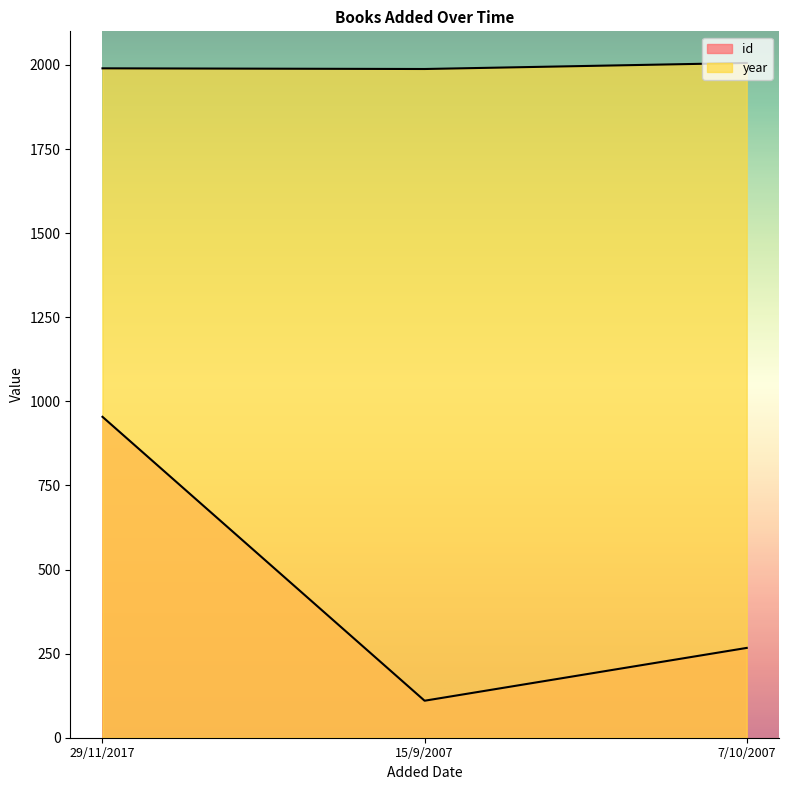

Which series has the largest total across all categories?

year